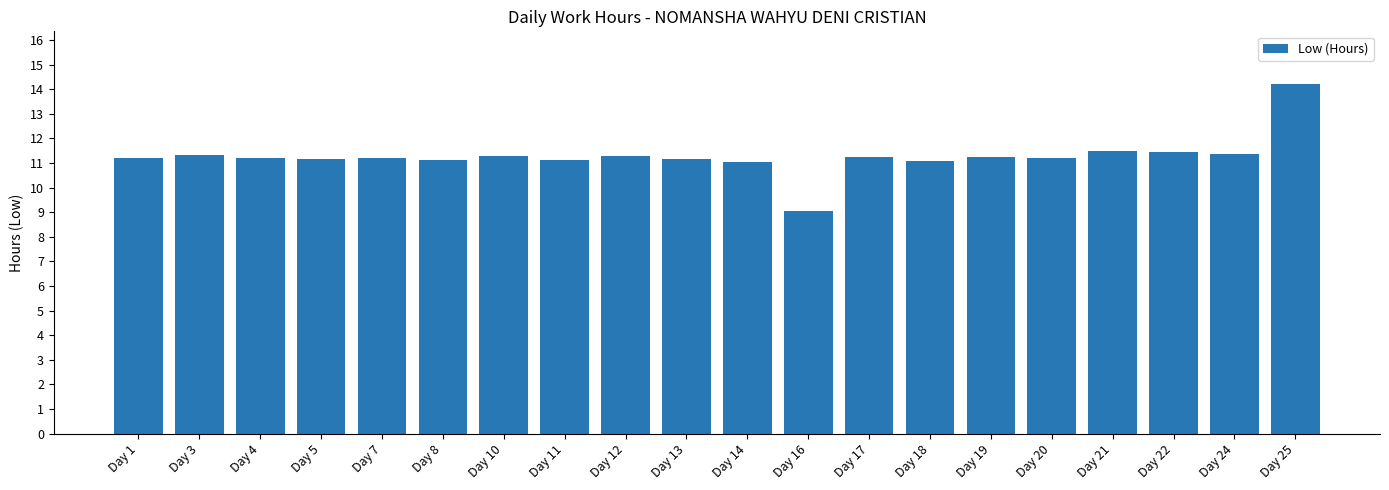

Approximately how many times larger is the value at Day 25 compared to Day 10?

1.3